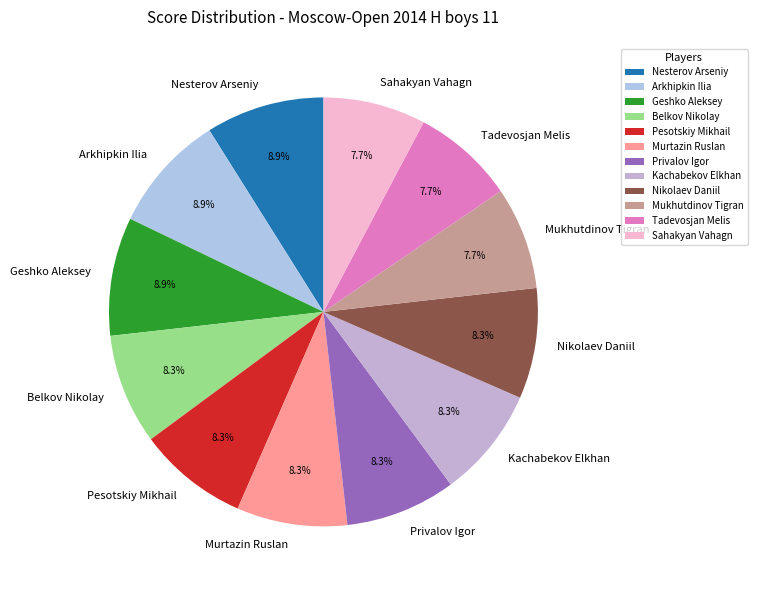

Between Murtazin Ruslan and Mukhutdinov Tigran, which is larger?

Murtazin Ruslan